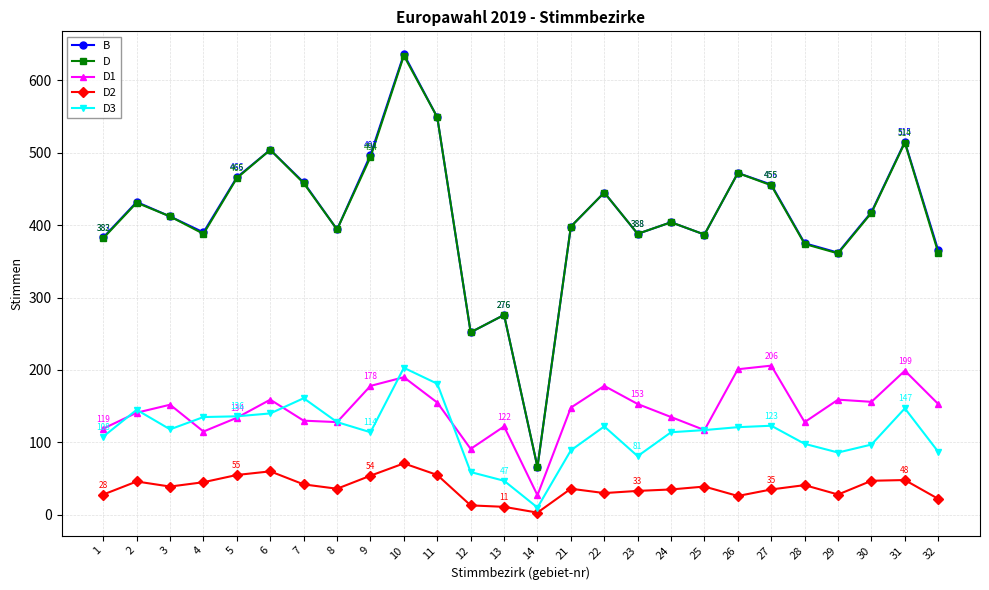

What is the total value across all series at 6?

1367